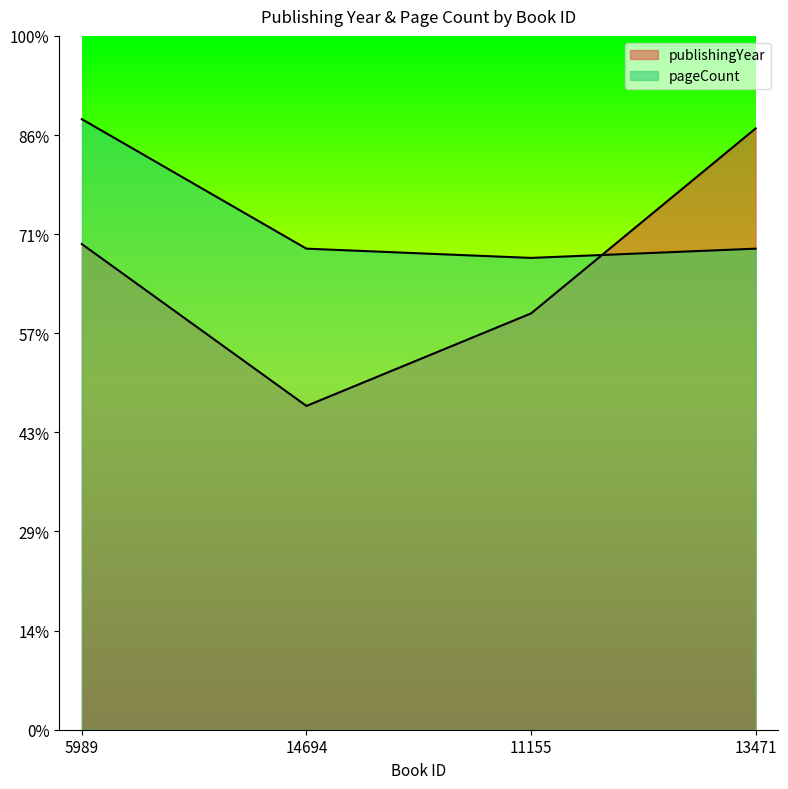

Is the value of pageCount at 13471 greater than the value of publishingYear at 14694?

Yes